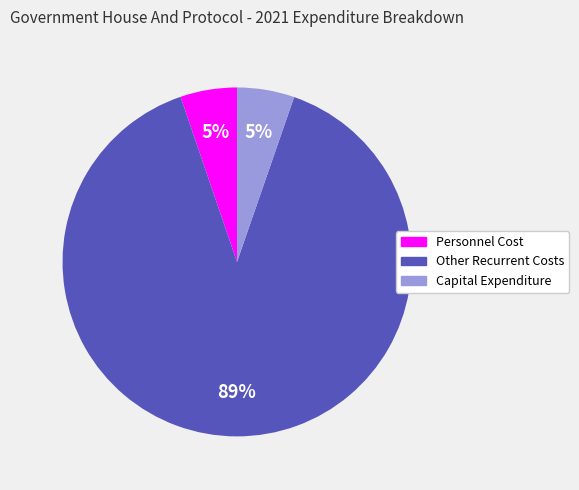

Is there any slice that represents more than half of the pie?

Yes